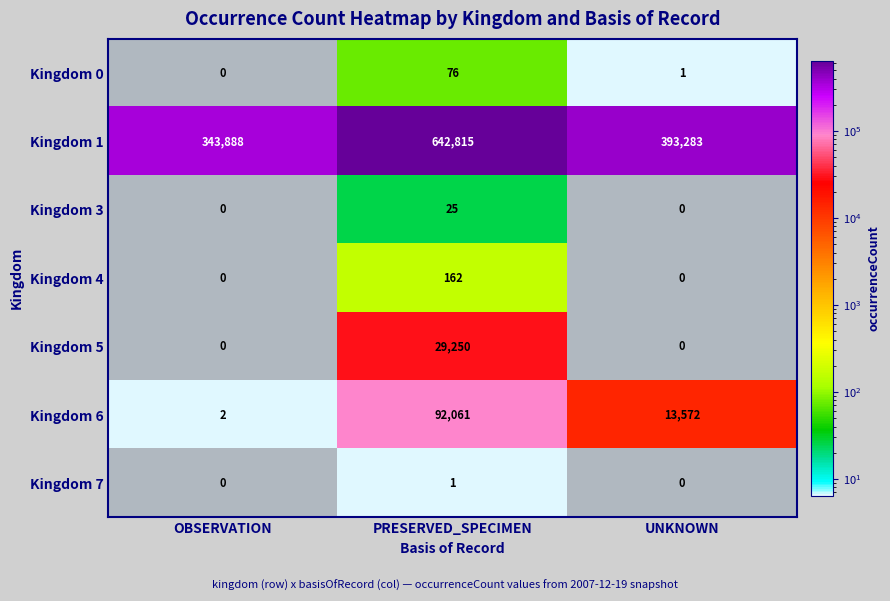

What is the difference between the highest and lowest values at PRESERVED_SPECIMEN?

642814